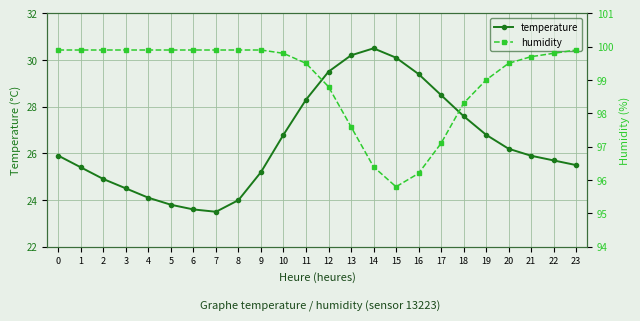

List the series in order of their overall mean, highest first.

humidity, temperature